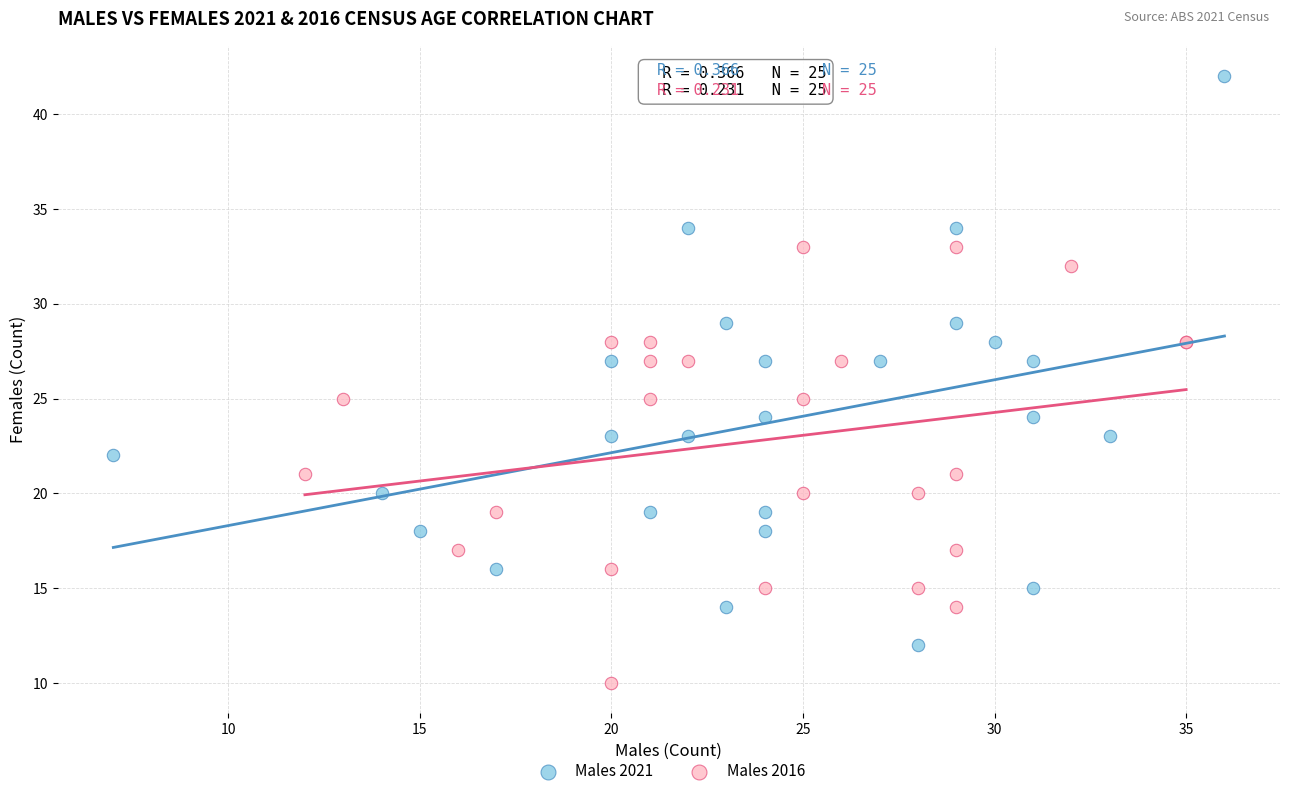

Which series reaches the maximum Y coordinate?

Males 2021